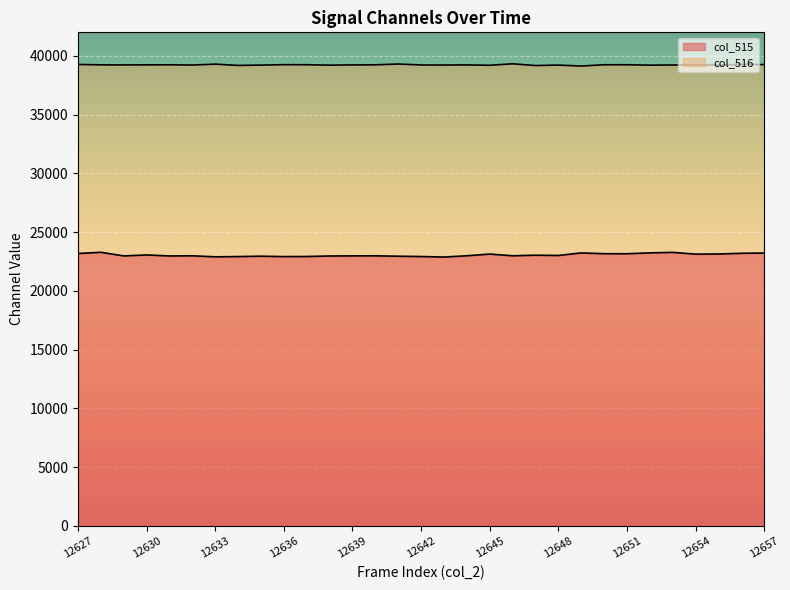

Is it true that col_515 equals 35593 at 12633?

False